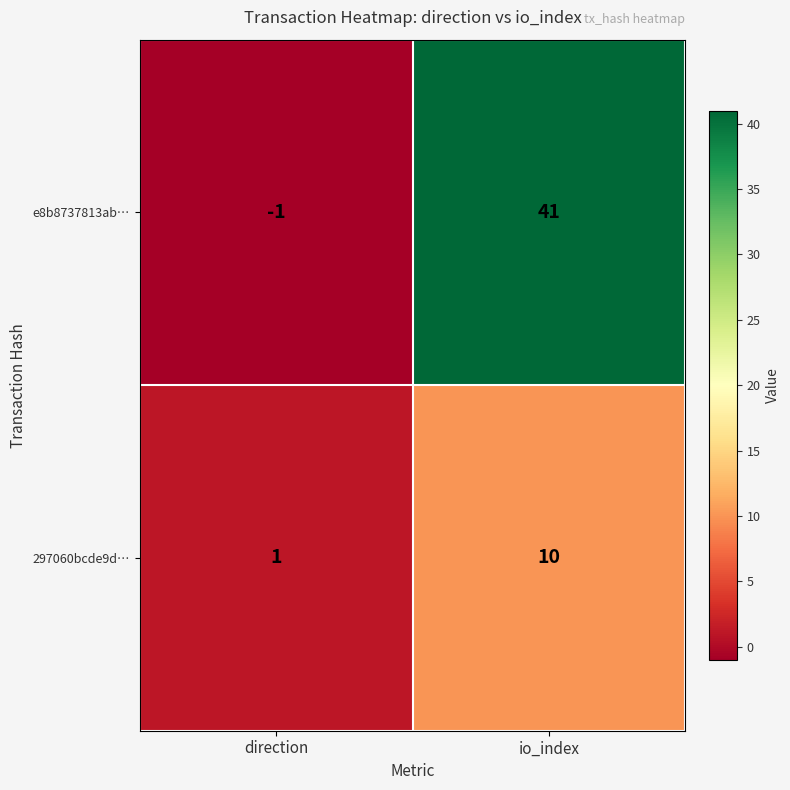

Which series changed the most between direction and io_index?

e8b8737813ab…